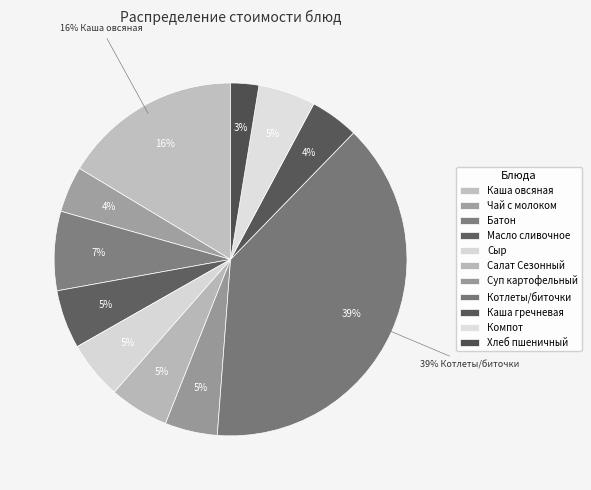

Which slice is the largest?

Котлеты/биточки